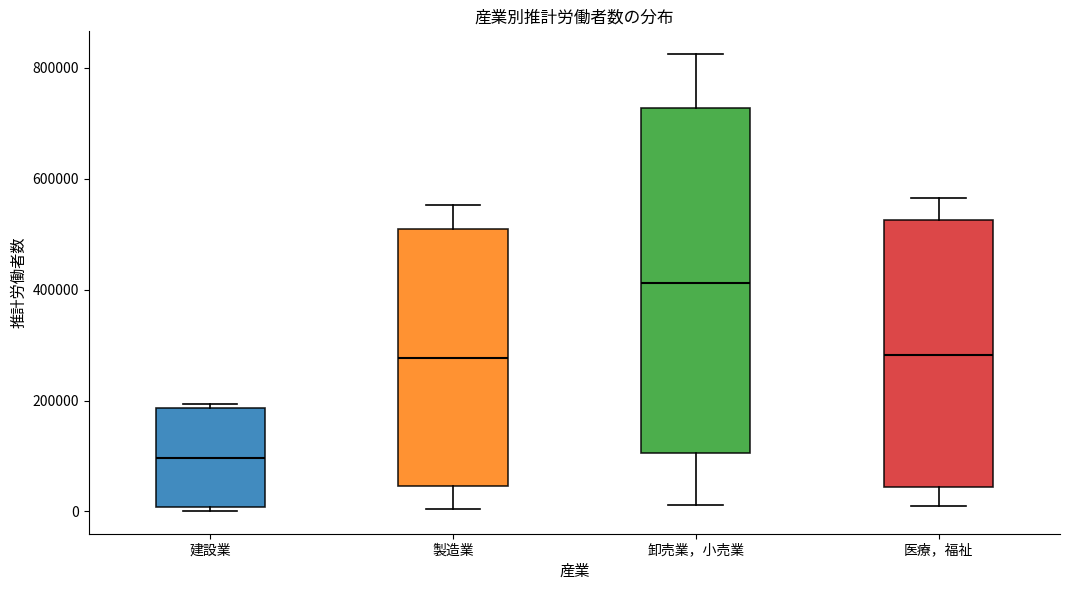

Which box is the tallest, from its lower edge to its upper edge?

卸売業，小売業